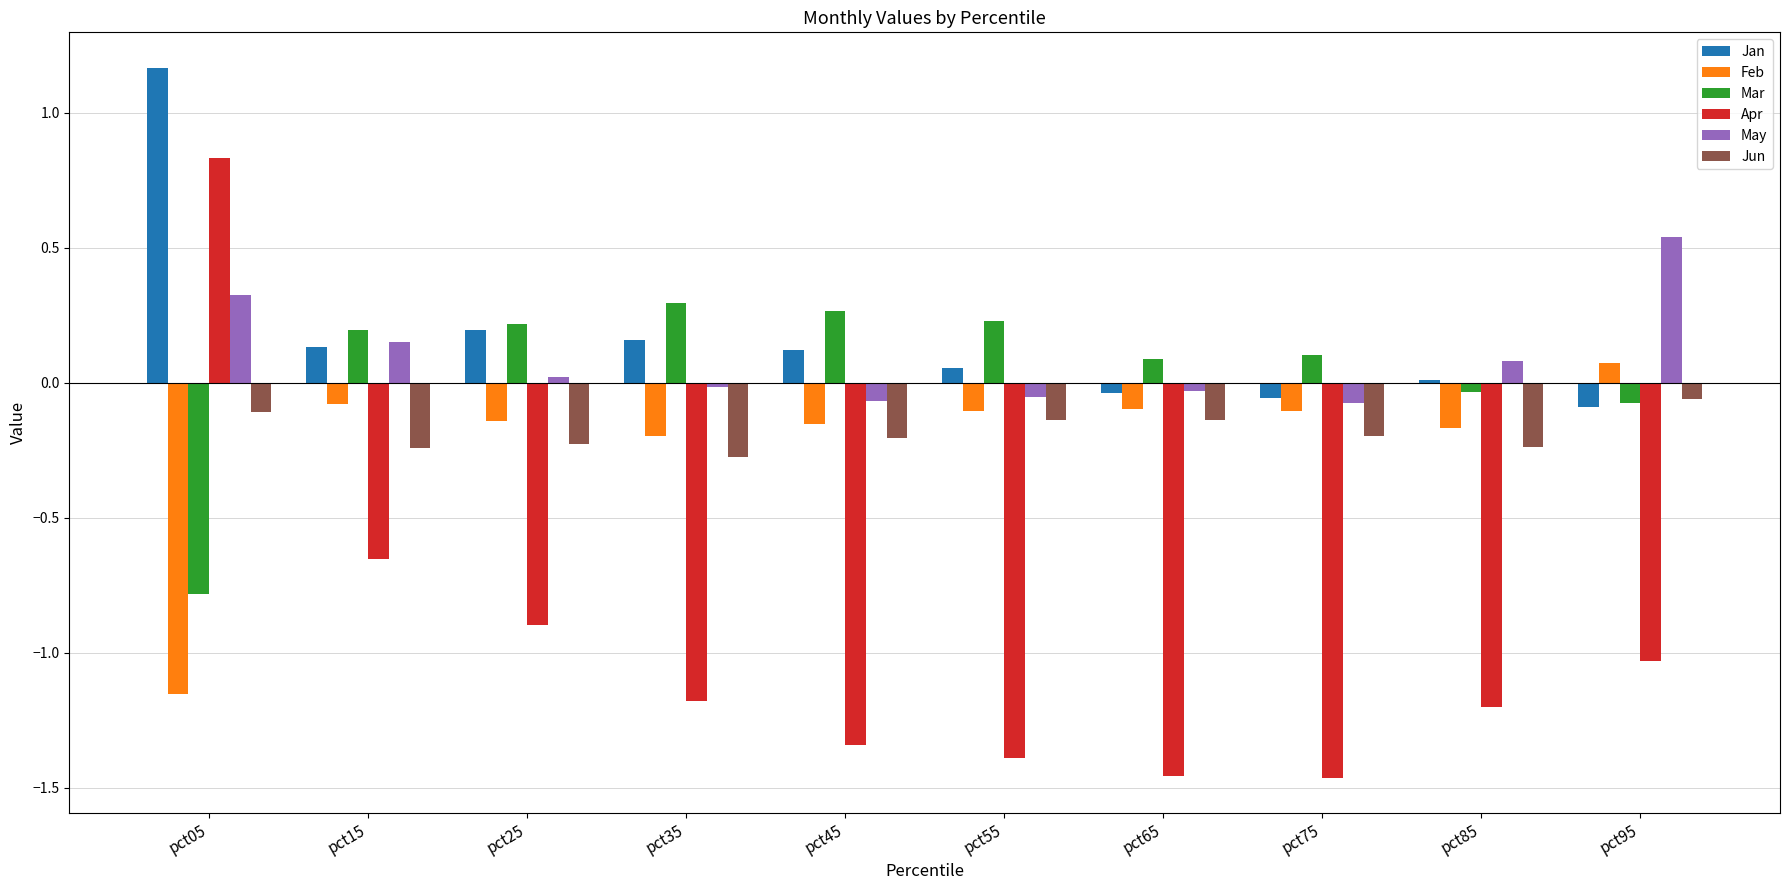

True or false: Mar has a value of -0.3 at pct05.

False